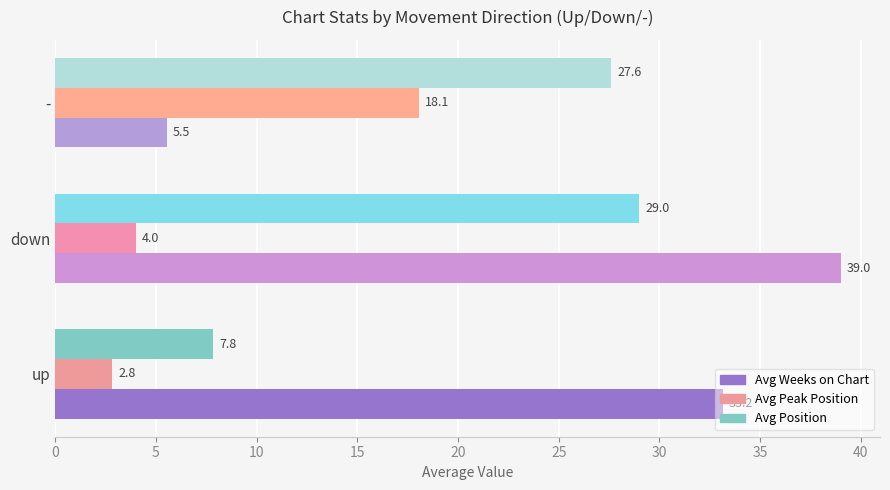

What is the difference between the Avg Position values at up and -?

19.8